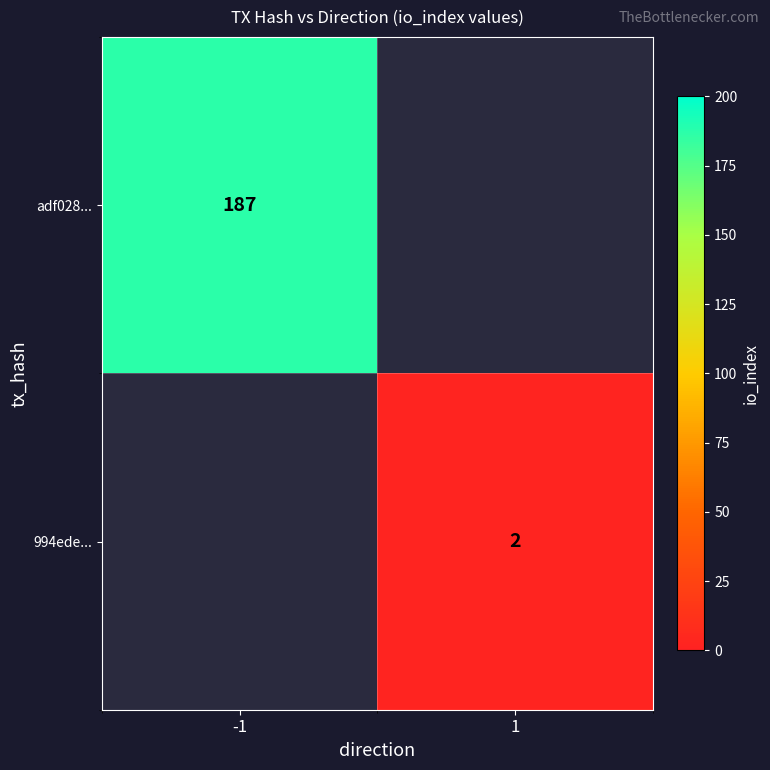

Is it true that 994ede... equals 1 at 1?

False